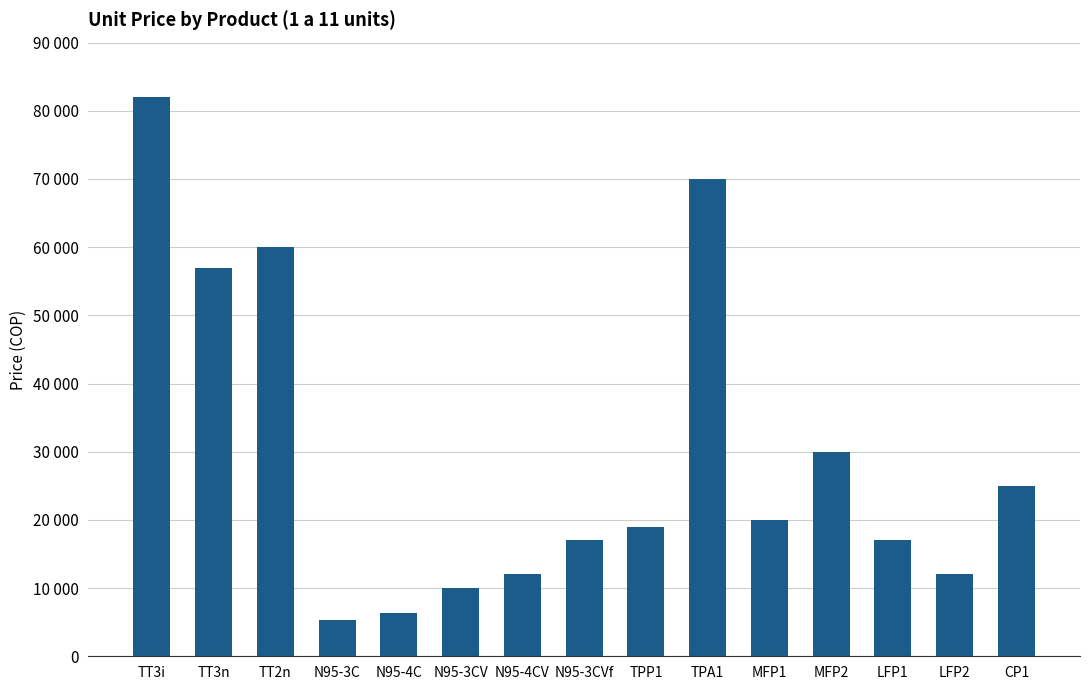

Read the value at LFP2.

12000